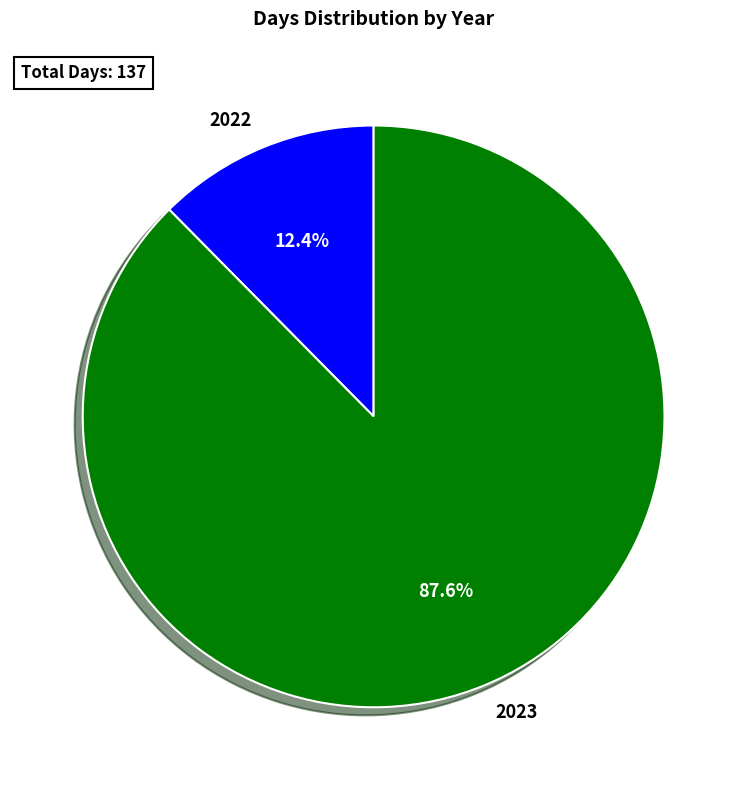

What portion of the pie excludes 2022?

87.6%